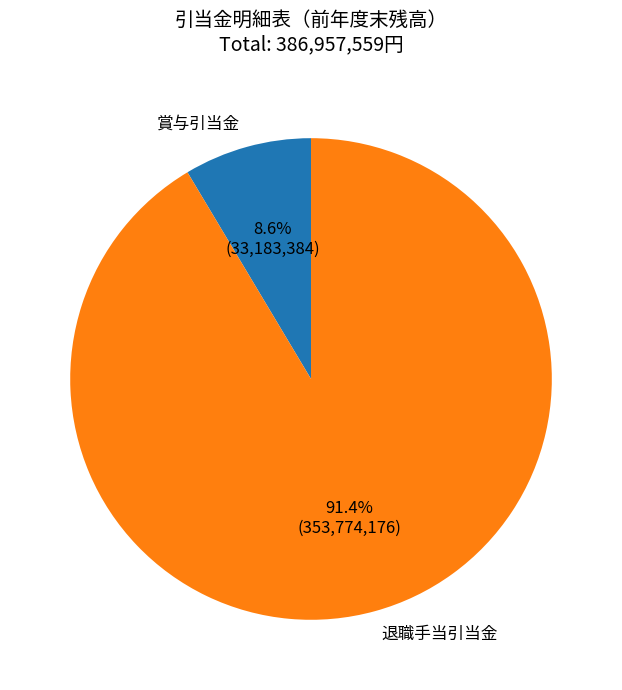

Is 賞与引当金 the majority of the pie?

No